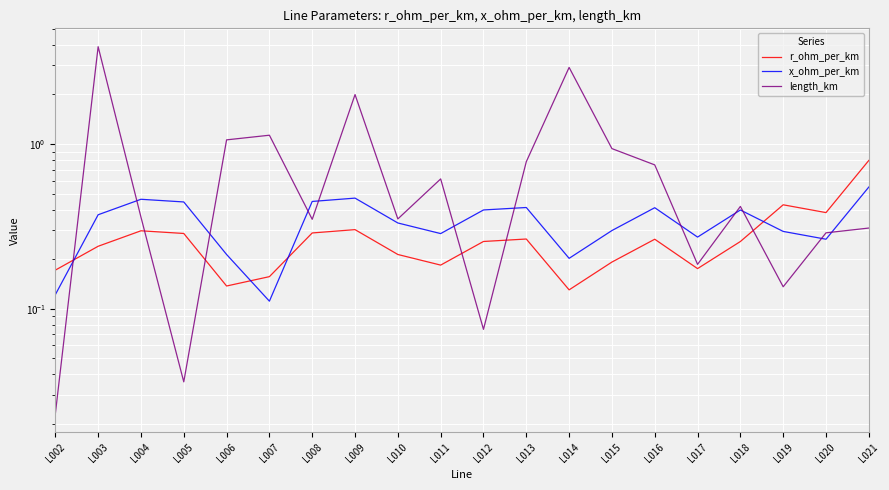

How many lines are shown in the chart?

3